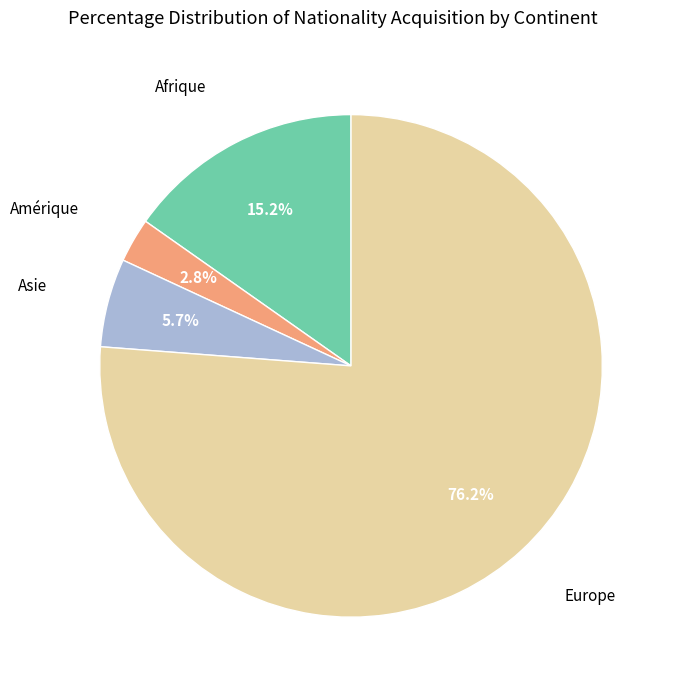

Is there a majority slice in this chart?

Yes